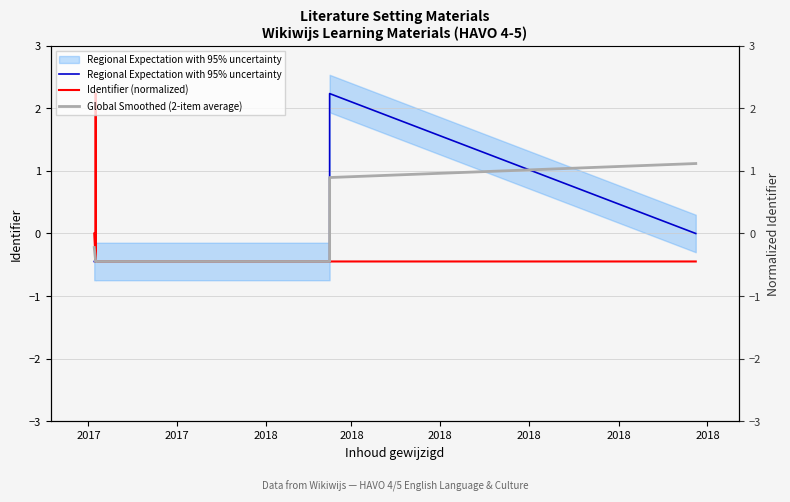

Where does the Global Smoothed (2-item average) series first go above 0?

2018